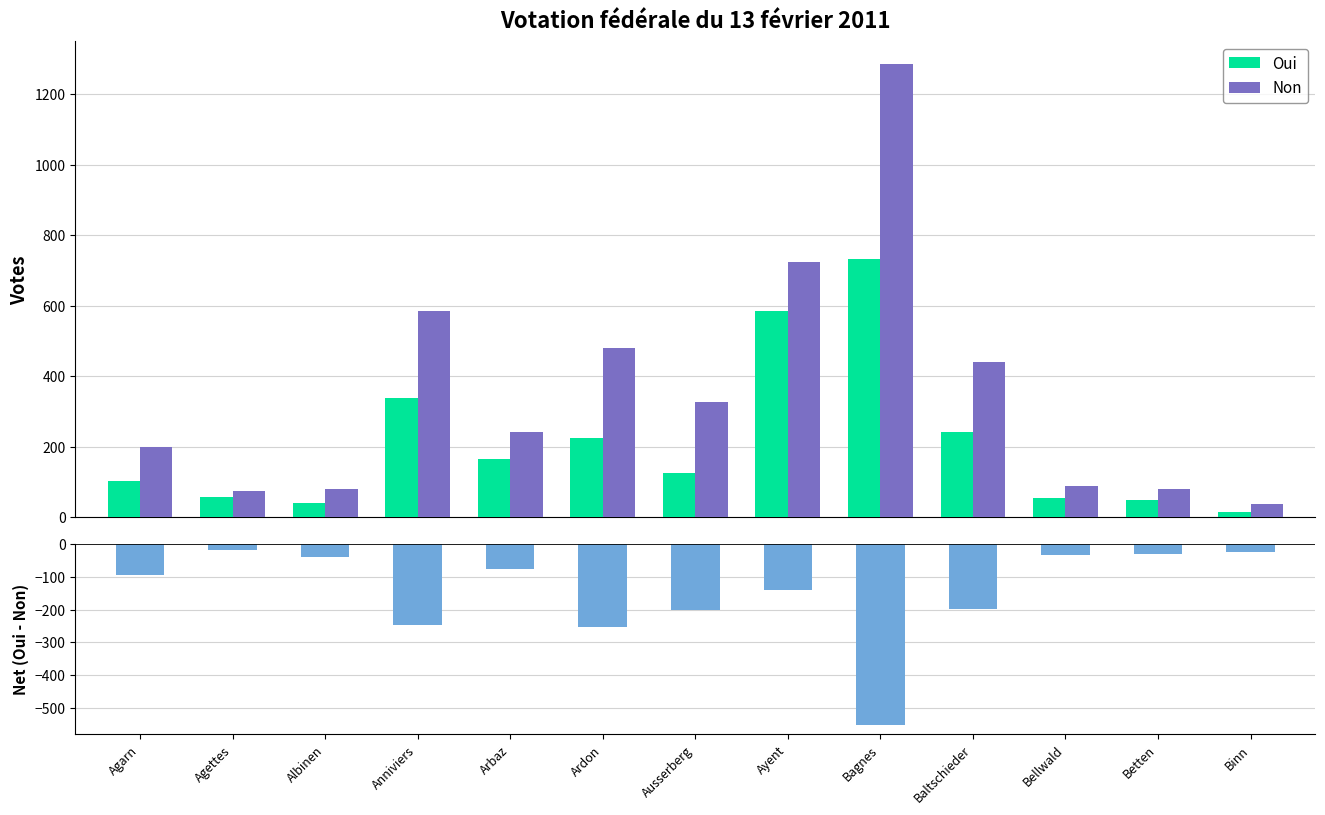

Rank the series by their maximum value, from lowest to highest.

Net (Oui - Non), Oui, Non